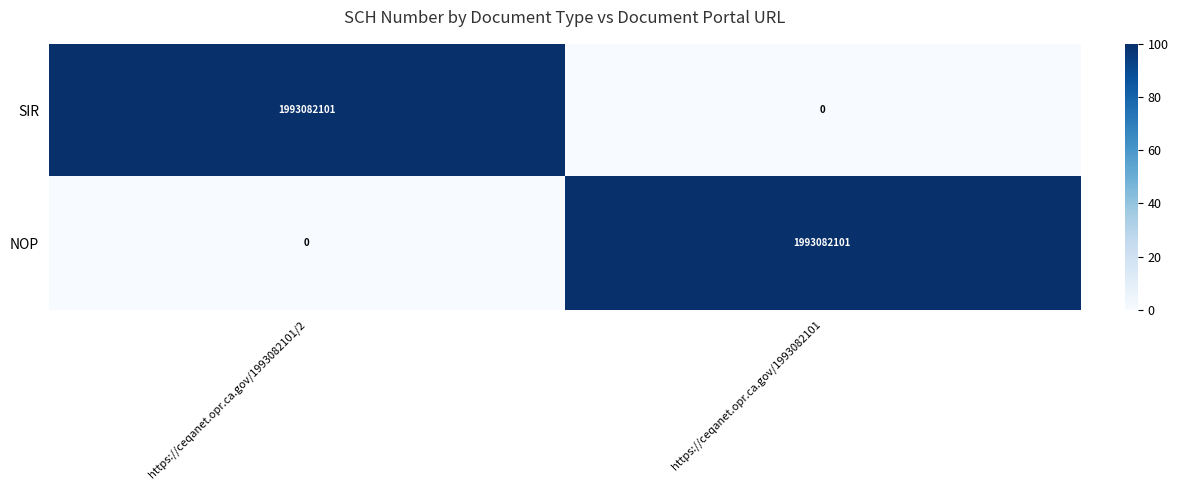

What is the sum of the NOP values at https://ceqanet.opr.ca.gov/1993082101/2 and https://ceqanet.opr.ca.gov/1993082101?

1993082101